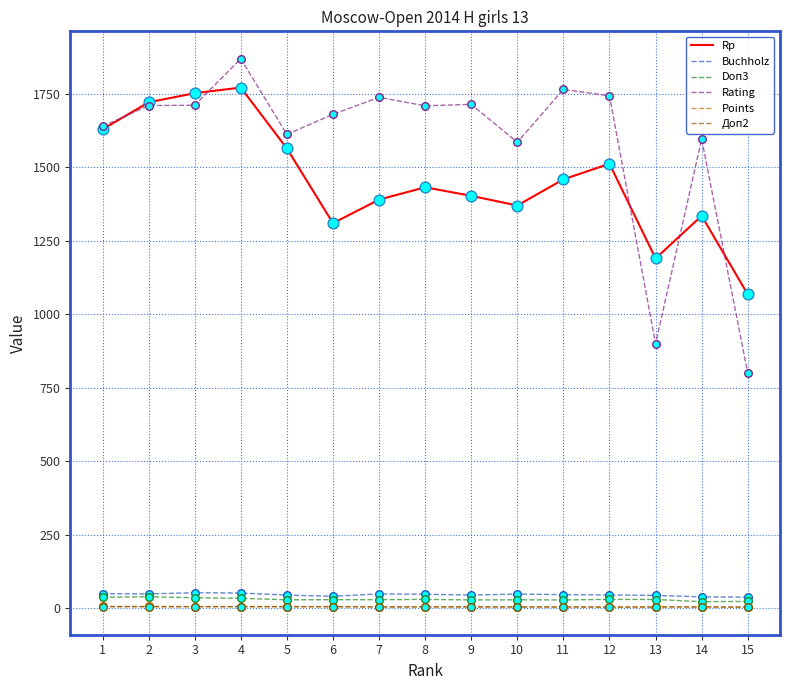

What are all the series names shown in the legend?

Rp, Buchholz, Doп3, Rating, Points, Доп2